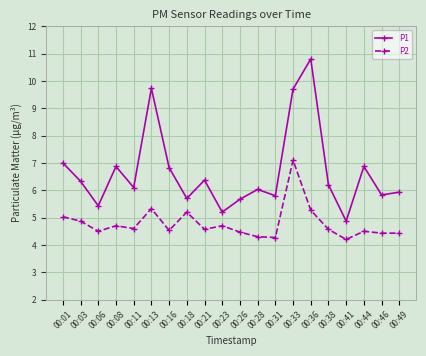

True or false: P2 and P1 intersect in this chart.

False